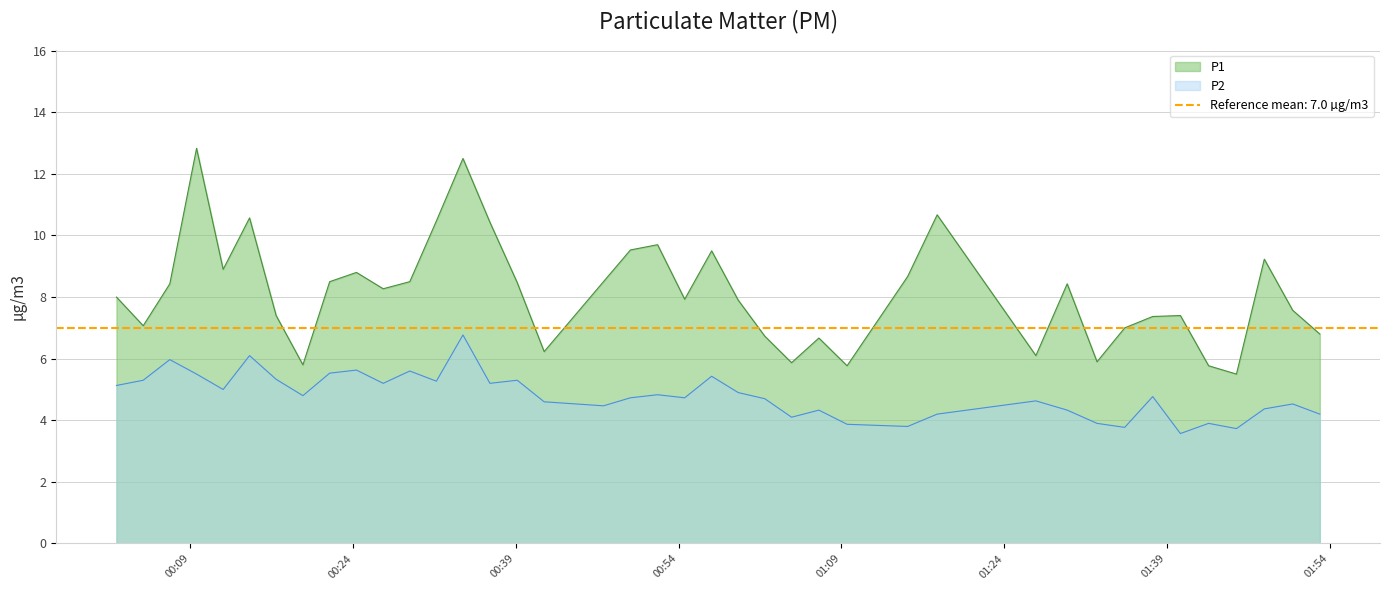

At which label does P1 reach its peak?

2022-09-17T00:09:34